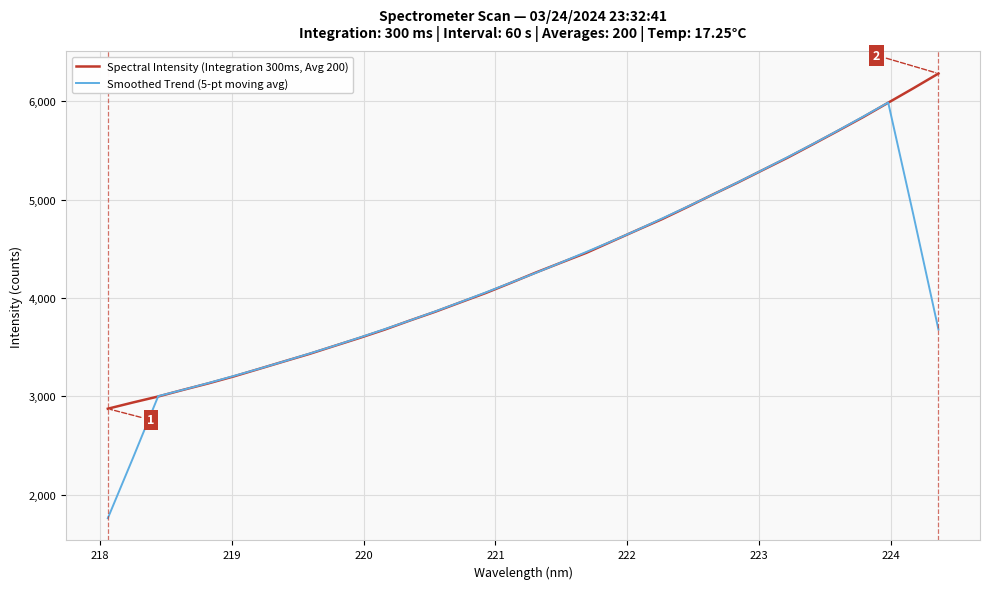

What is the lowest value of the Spectral Intensity (Integration 300ms, Avg 200) series?

2875.3